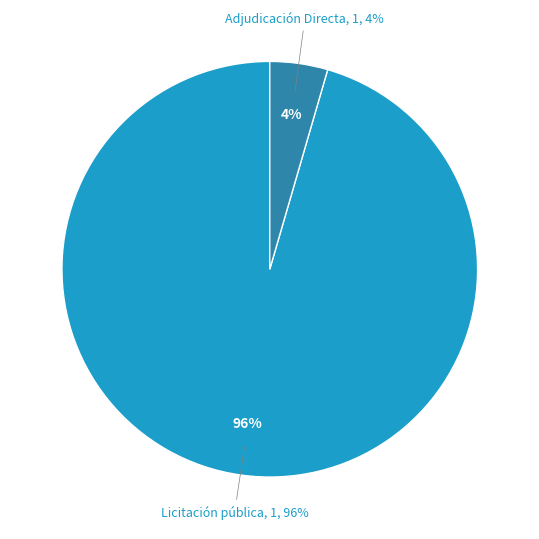

To the nearest percent, what portion does Adjudicación Directa represent?

4%